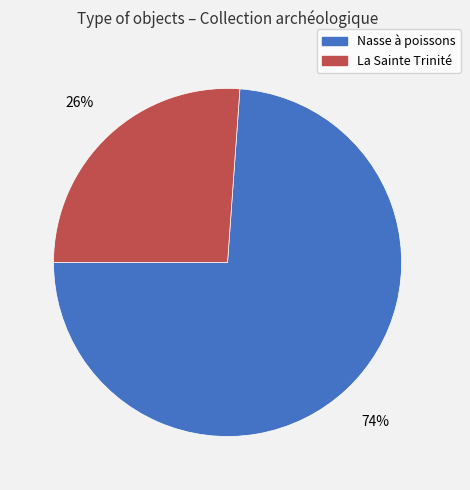

Which category has the biggest portion of the pie?

Nasse à poissons